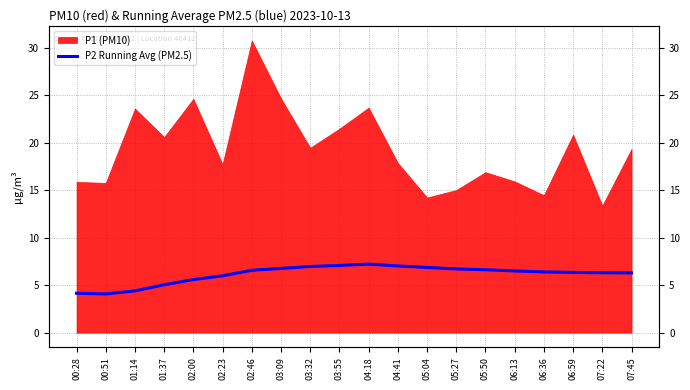

What is the label of the 4th point from the right?

06:36